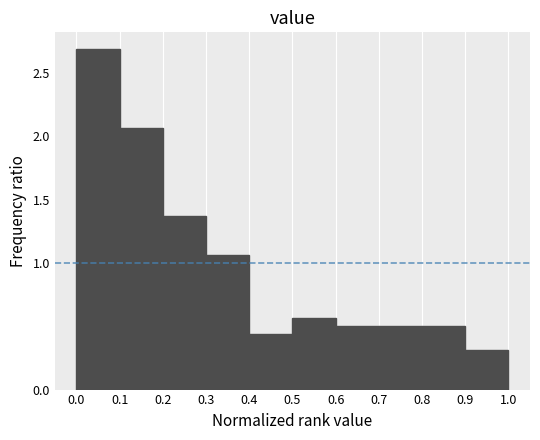

Reading left to right, list every bar in this chart as the range it spans on the x-axis followed by its height. The values are not printed on the chart, so give them approximately, as read against the axis.

0.0 to 0.1: 2.70
0.1 to 0.2: 2.05
0.2 to 0.3: 1.40
0.3 to 0.4: 1.05
0.4 to 0.5: 0.45
0.5 to 0.6: 0.55
0.6 to 0.7: 0.50
0.7 to 0.8: 0.50
0.8 to 0.9: 0.50
0.9 to 1.0: 0.30